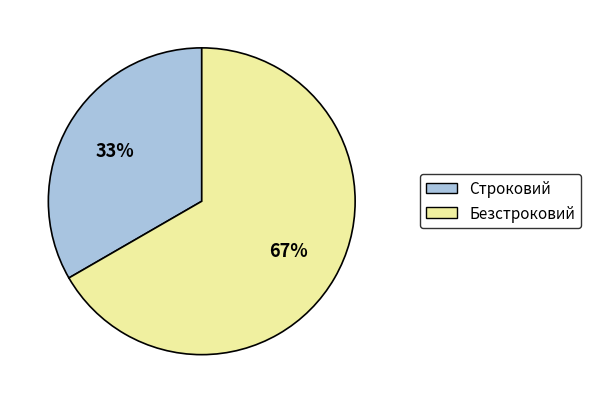

Do Безстроковий and Строковий together represent more than half of the pie?

Yes